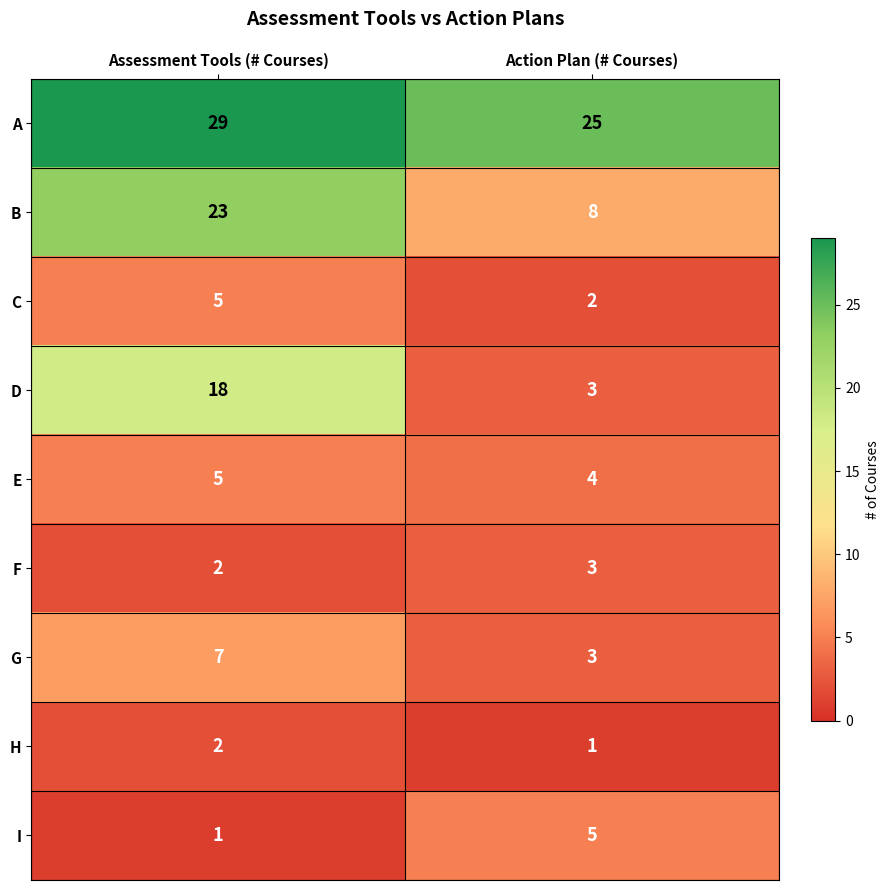

Reading right to left, transcribe all the data shown in this chart.

A: Action Plan (# Courses)=25	Assessment Tools (# Courses)=29
B: Action Plan (# Courses)=8	Assessment Tools (# Courses)=23
C: Action Plan (# Courses)=2	Assessment Tools (# Courses)=5
D: Action Plan (# Courses)=3	Assessment Tools (# Courses)=18
E: Action Plan (# Courses)=4	Assessment Tools (# Courses)=5
F: Action Plan (# Courses)=3	Assessment Tools (# Courses)=2
G: Action Plan (# Courses)=3	Assessment Tools (# Courses)=7
H: Action Plan (# Courses)=1	Assessment Tools (# Courses)=2
I: Action Plan (# Courses)=5	Assessment Tools (# Courses)=1